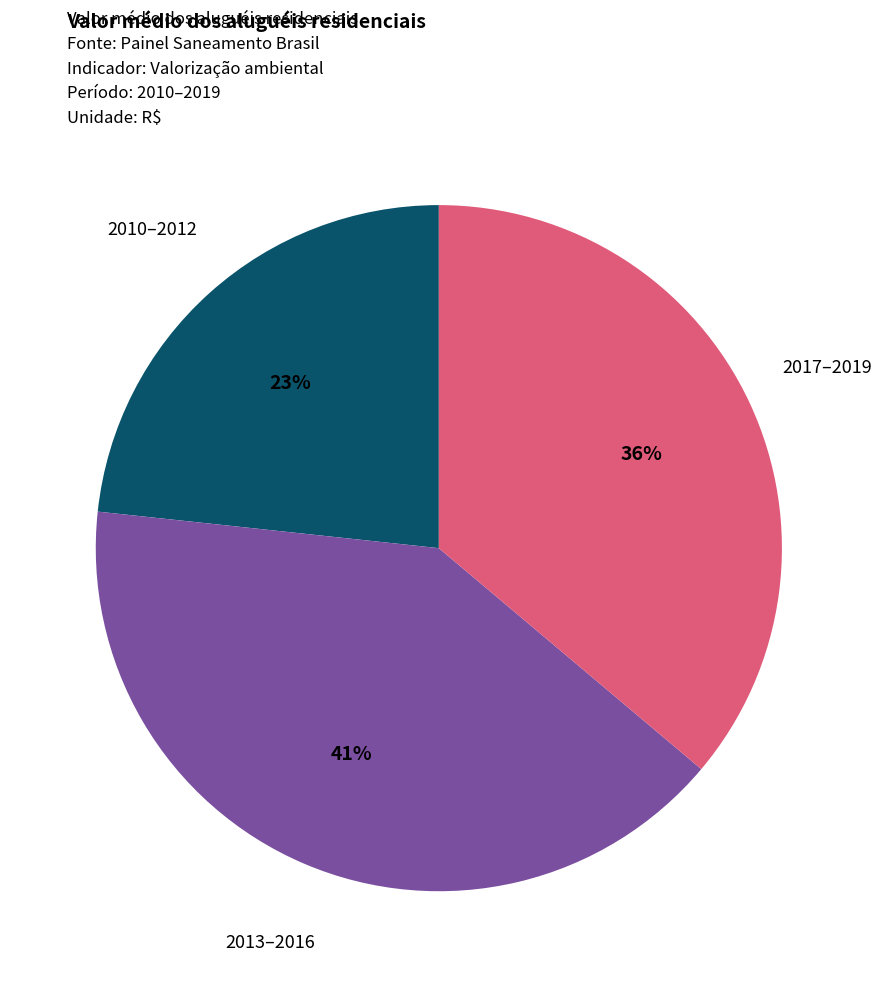

Does any single category account for the majority?

No